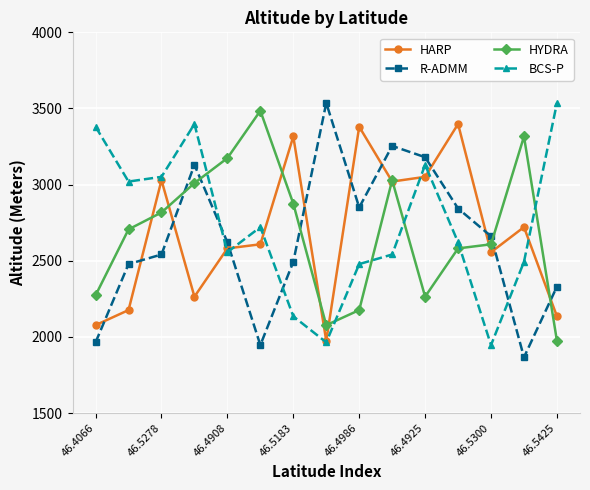

How many lines are shown in the chart?

4